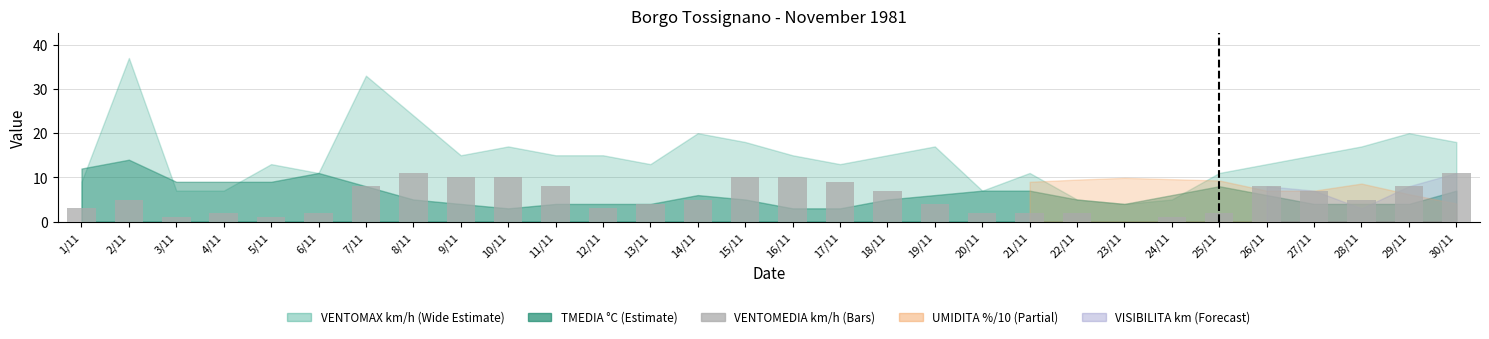

How many distinct data groups are displayed?

1